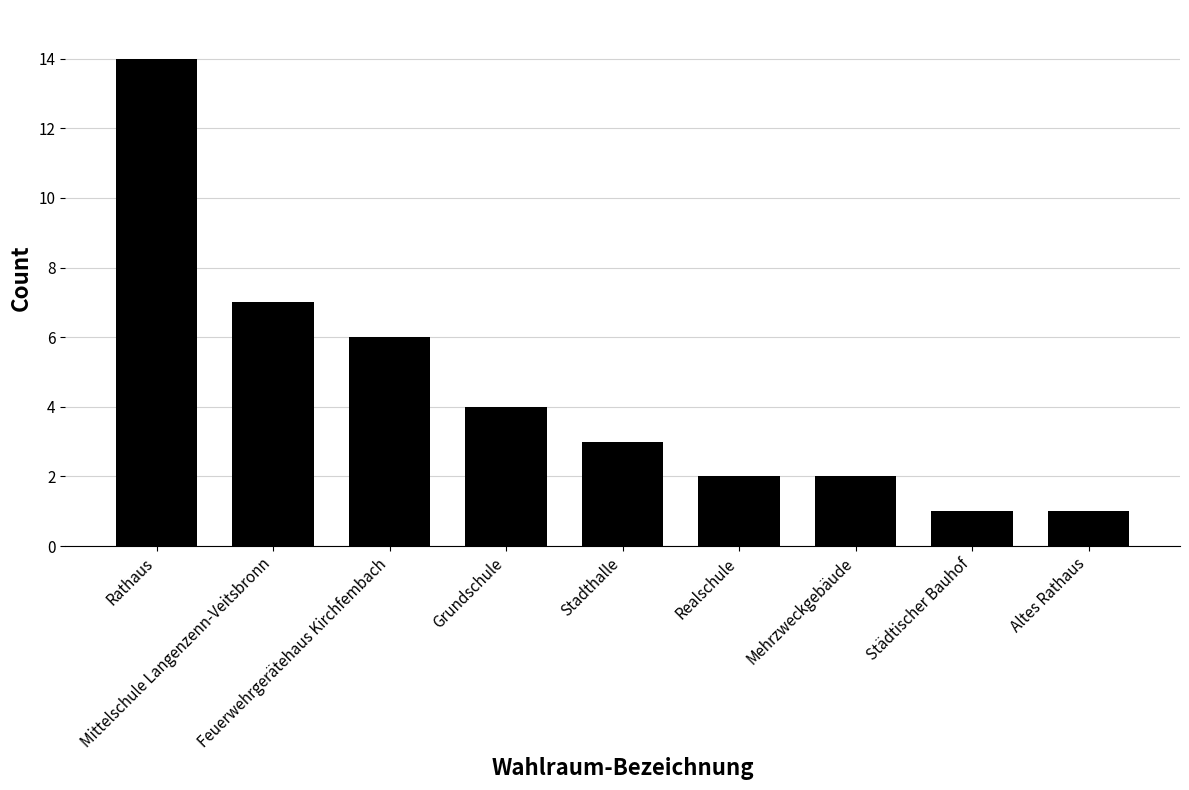

Reading left to right, extract all data points from this chart.

Rathaus=14	Mittelschule Langenzenn-Veitsbronn=7	Feuerwehrgerätehaus Kirchfembach=6	Grundschule=4	Stadthalle=3	Realschule=2	Mehrzweckgebäude=2	Städtischer Bauhof=1	Altes Rathaus=1